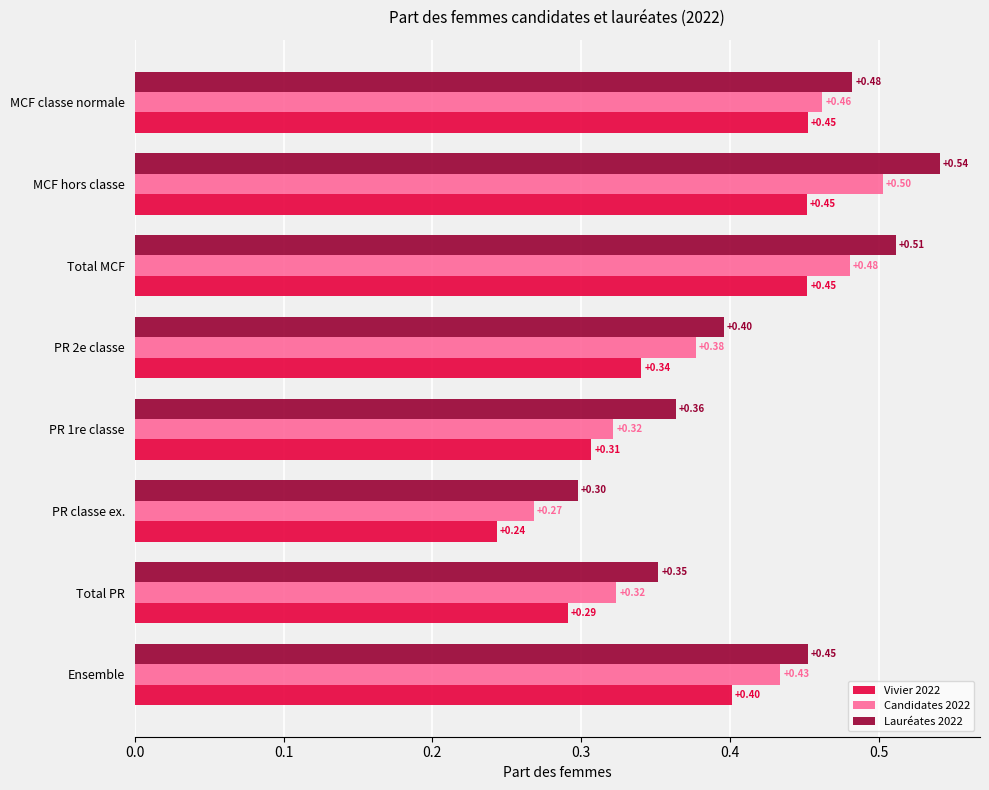

Which series has the largest total across all categories?

Lauréates 2022